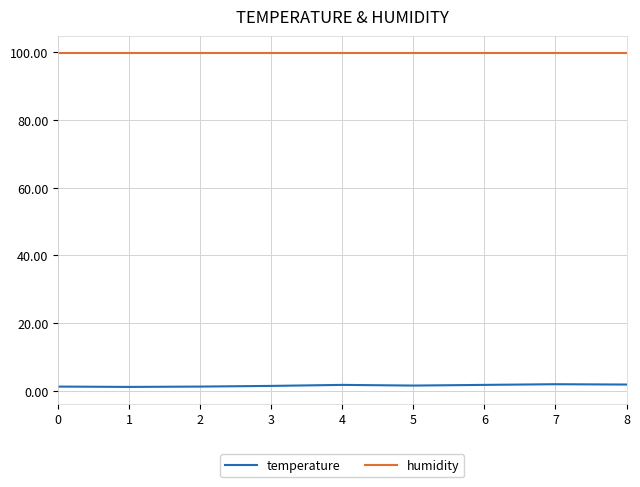

Which series has the largest range (max minus min)?

temperature